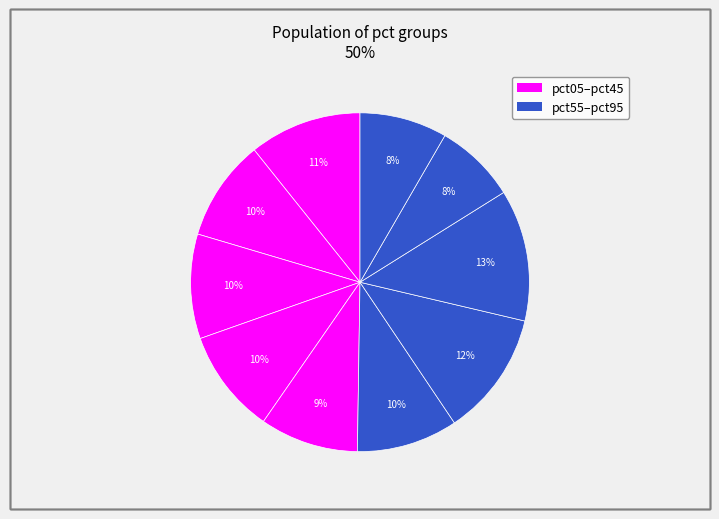

Count the number of slices in the pie.

10